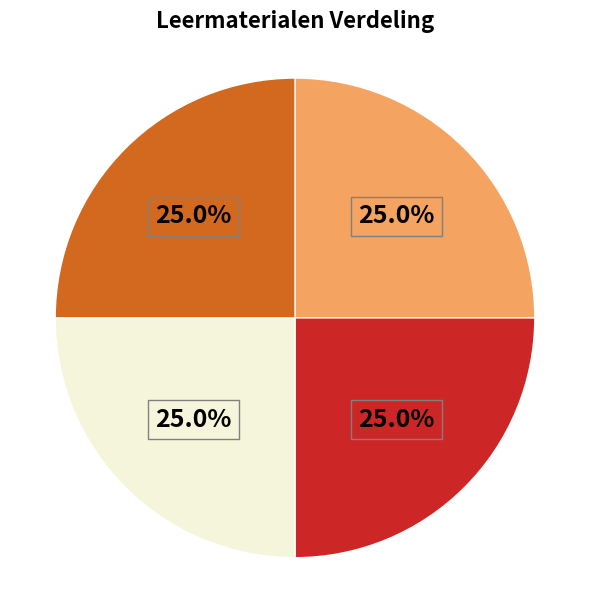

Is there a majority slice in this chart?

No